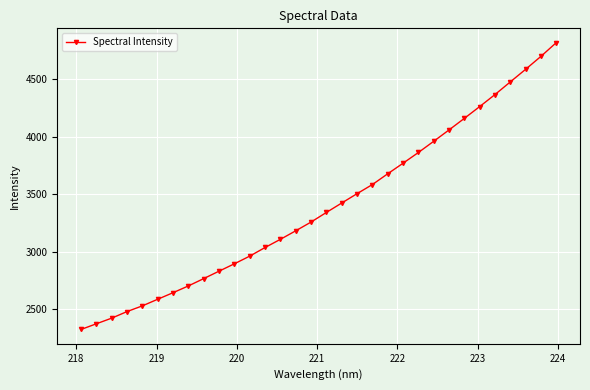

What is the difference between the maximum and minimum values?

2490.4